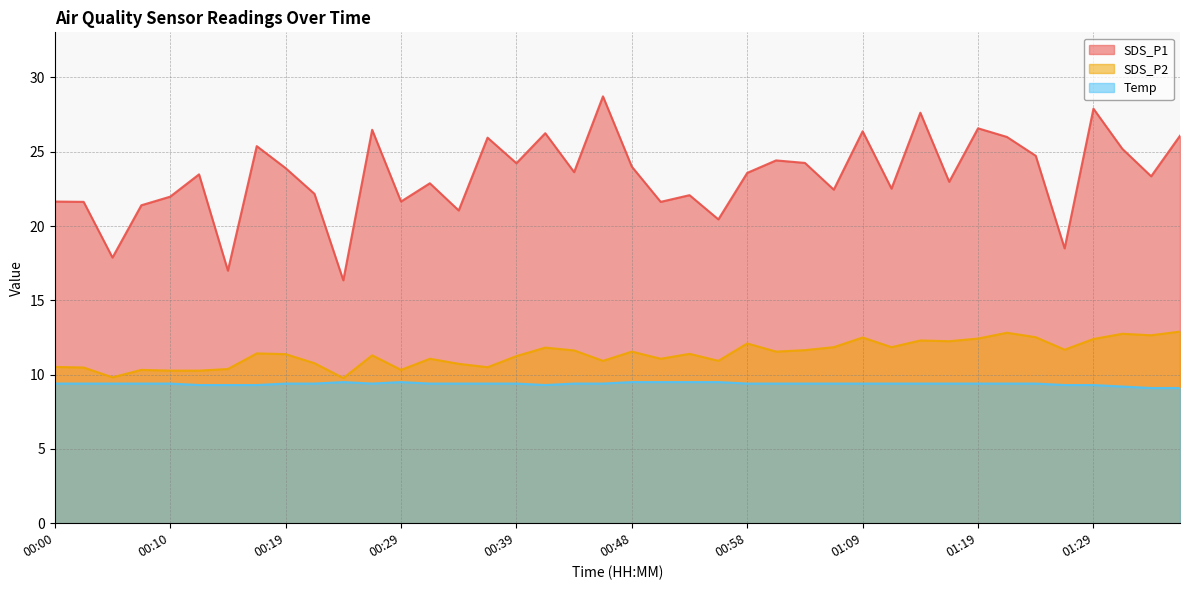

Count the number of data series in this chart.

3